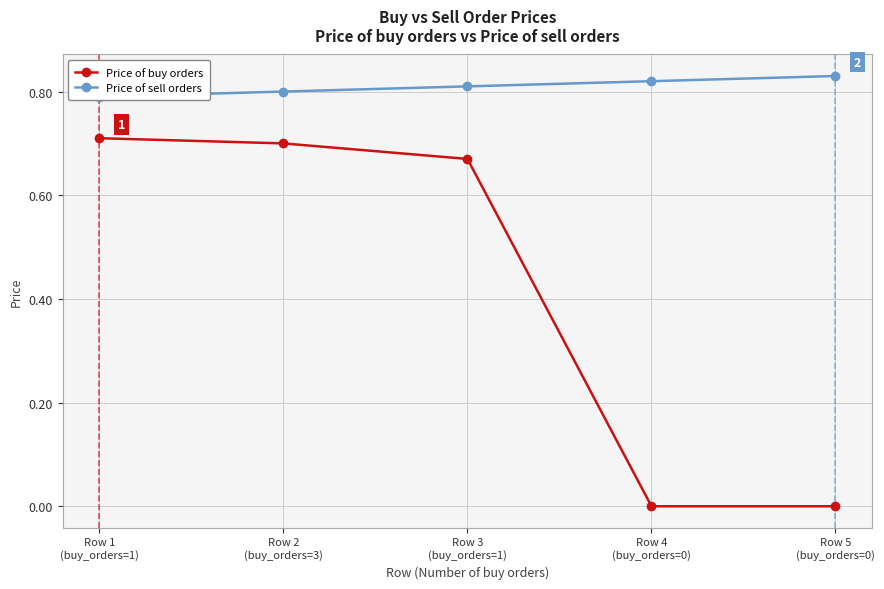

How many categories are shown in the chart?

5